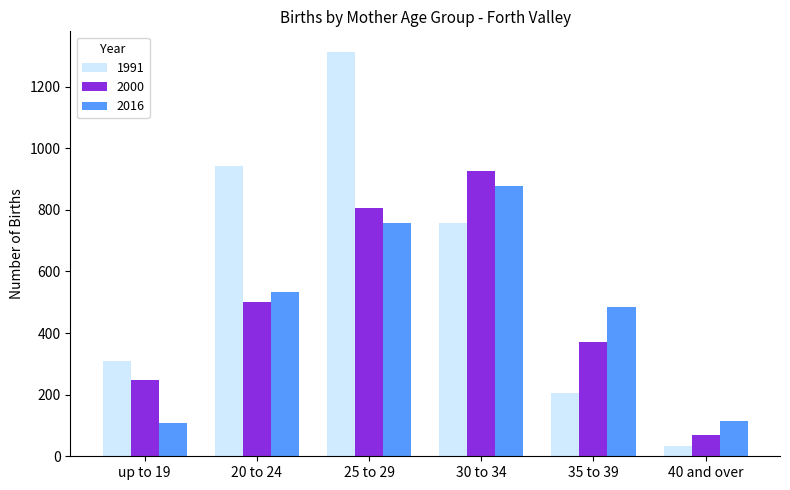

Which series has the largest range (max minus min)?

1991